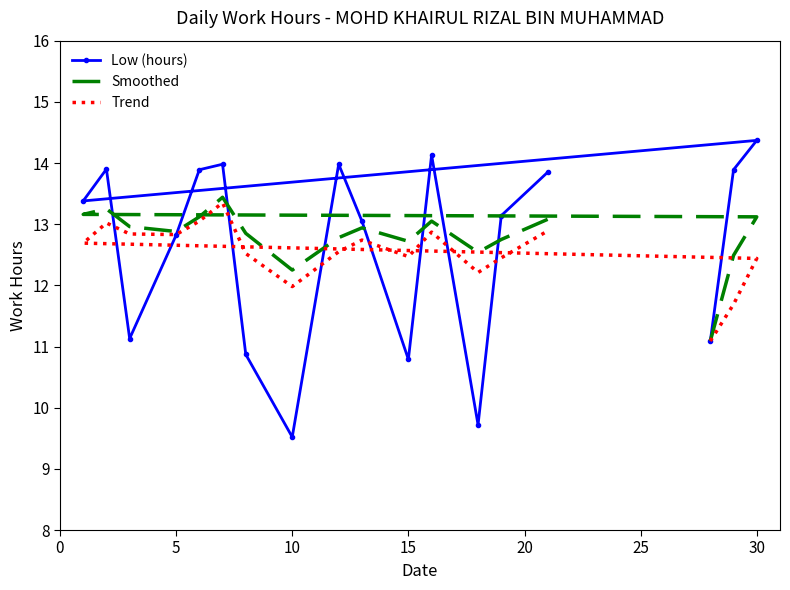

What is the maximum value for Trend?

13.3